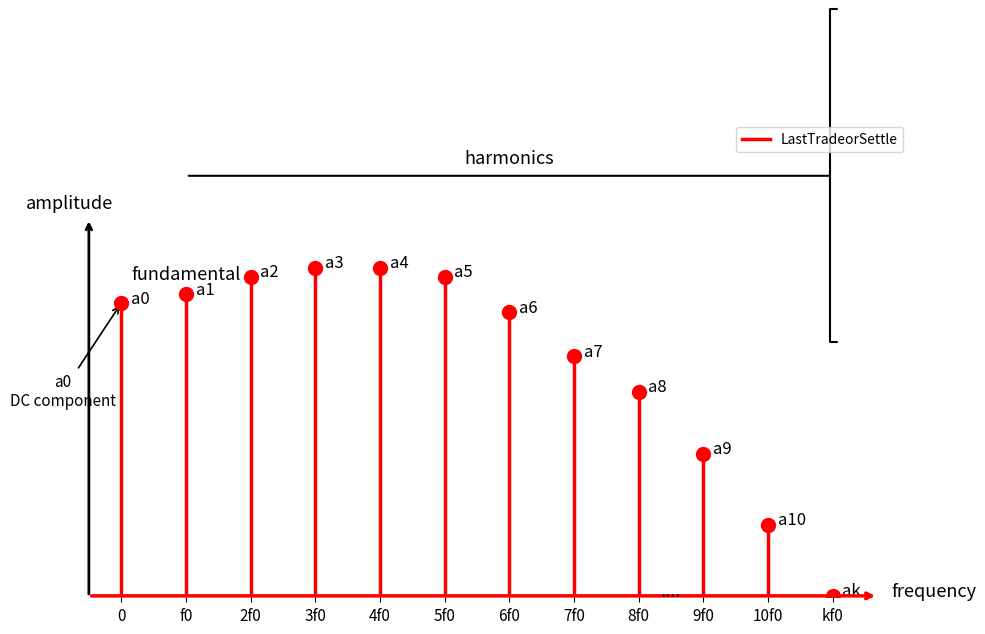

What is the average value?

8.3